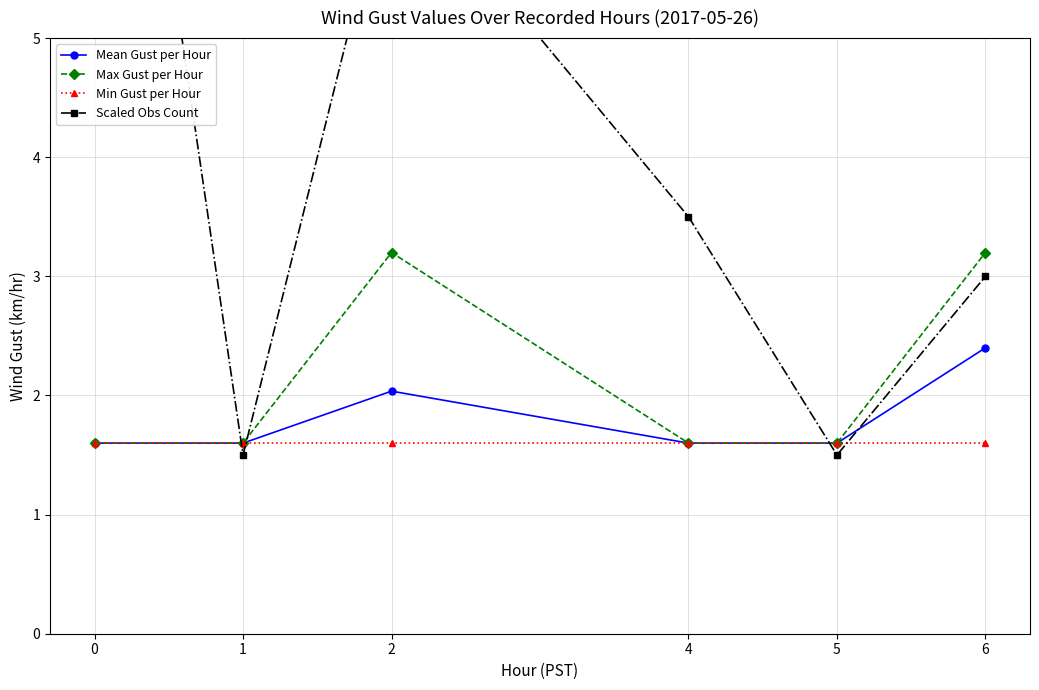

What is the value of the Min Gust per Hour point at the 3rd from the left?

1.6